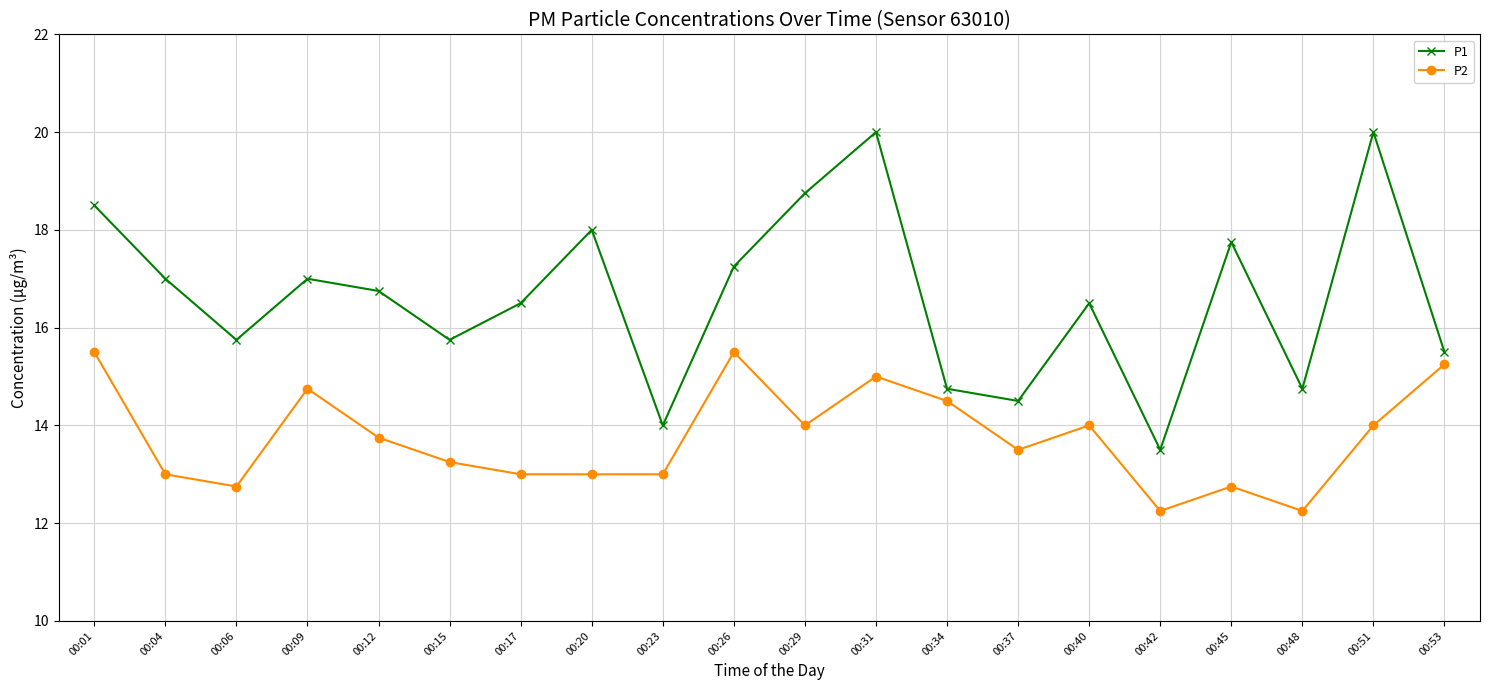

The P1 series shows 10.0 at 00:31. True or false?

False